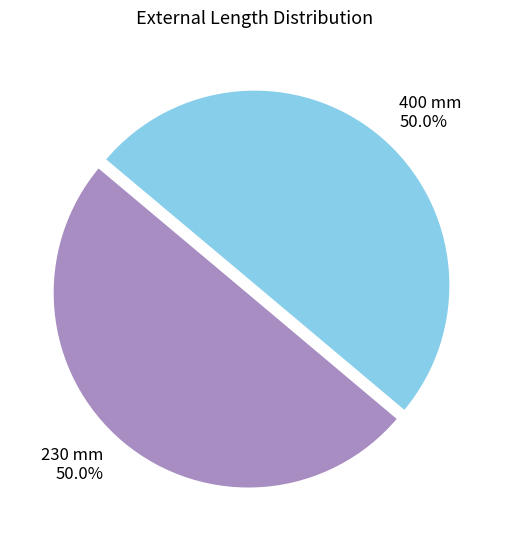

How many segments does this pie chart have?

2